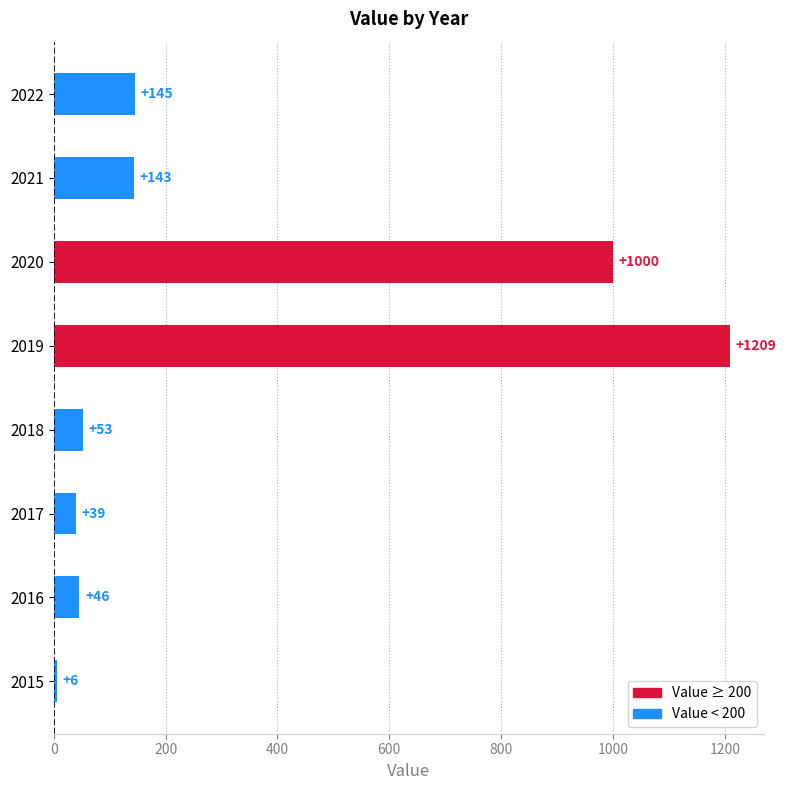

Reading bottom to top, list all the values displayed in this chart.

6	46	39	53	1209	1000	143	145